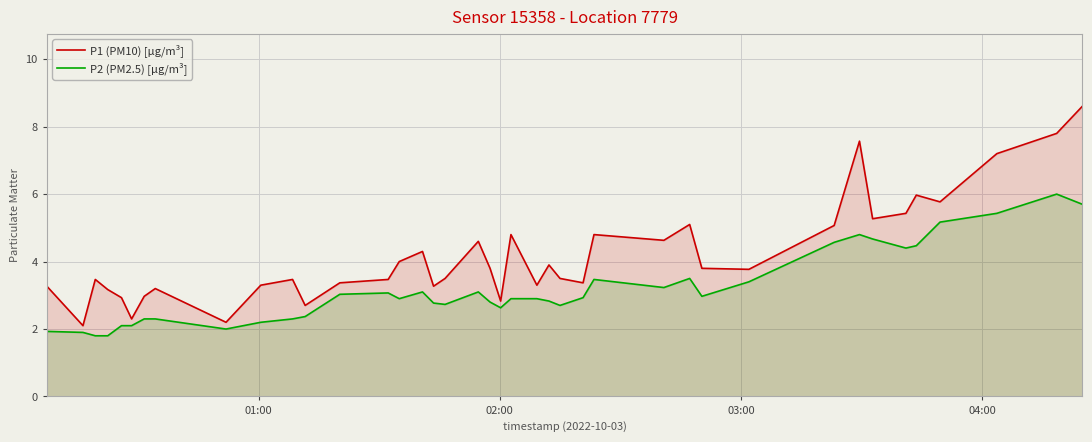

What is the maximum value for P2 (PM2.5) [µg/m³]?

6.0